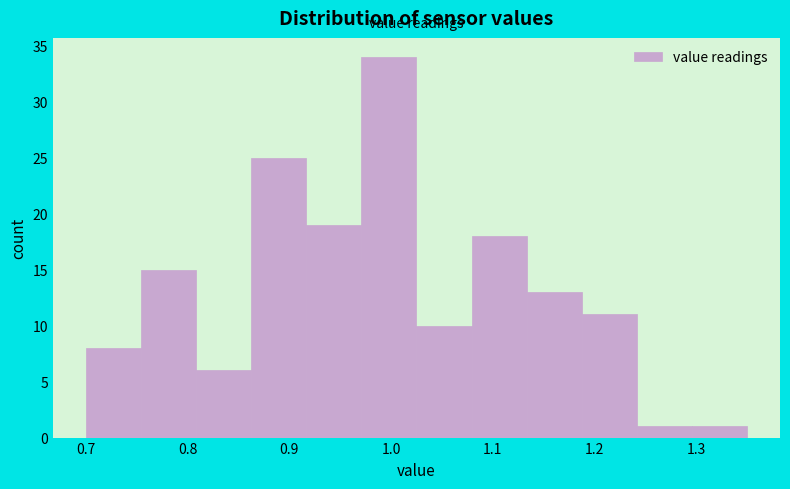

Which range on the x-axis has the tallest bar?

0.97 to 1.03